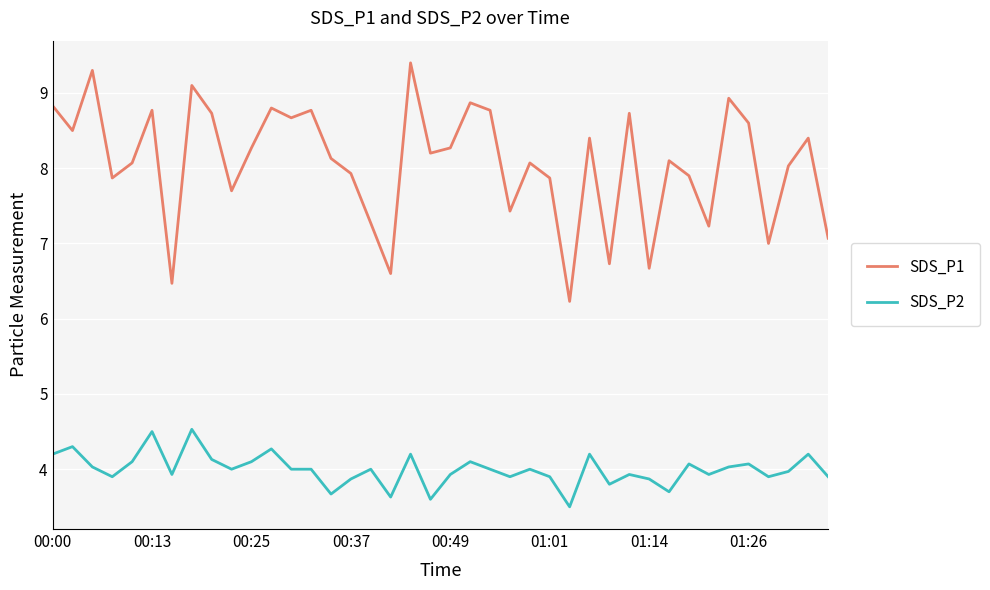

True or false: SDS_P1 and SDS_P2 cross at least once.

False